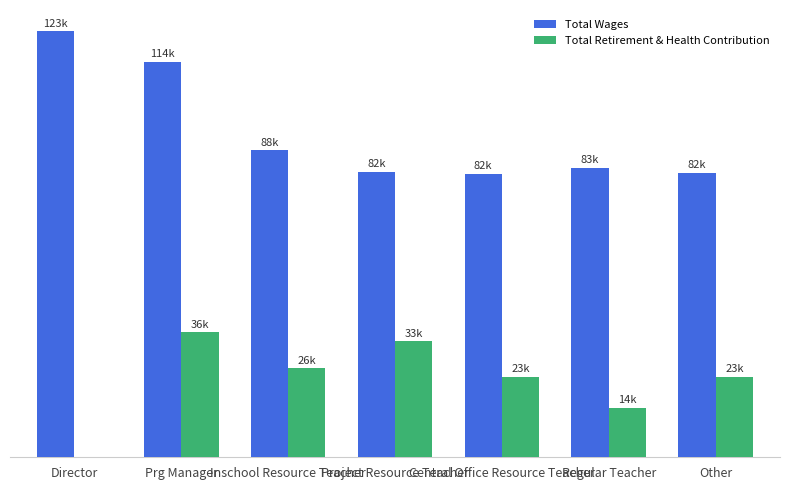

At Director, list the series in order from largest to smallest.

Total Wages, Total Retirement & Health Contribution